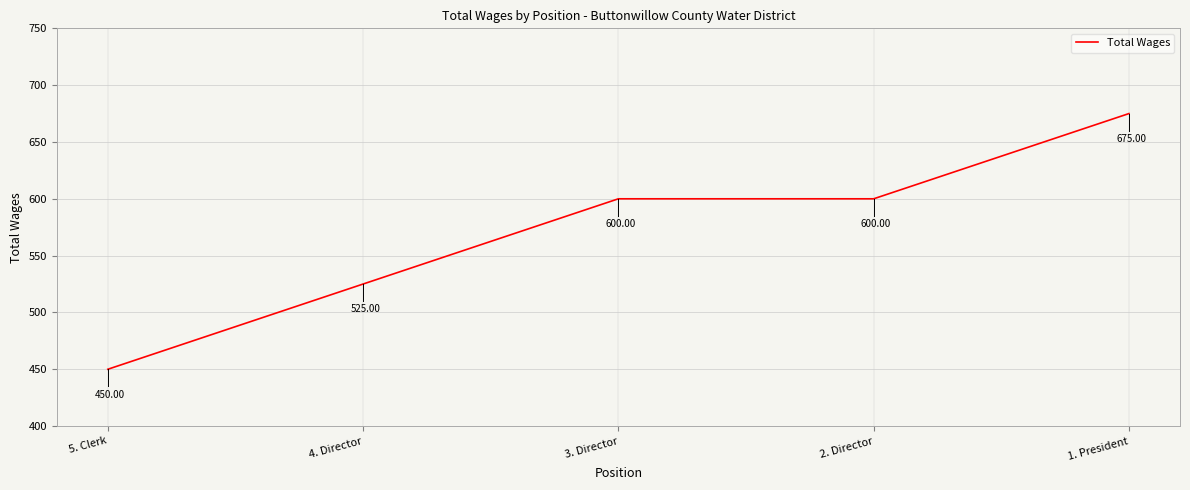

How many data points are above 600?

1